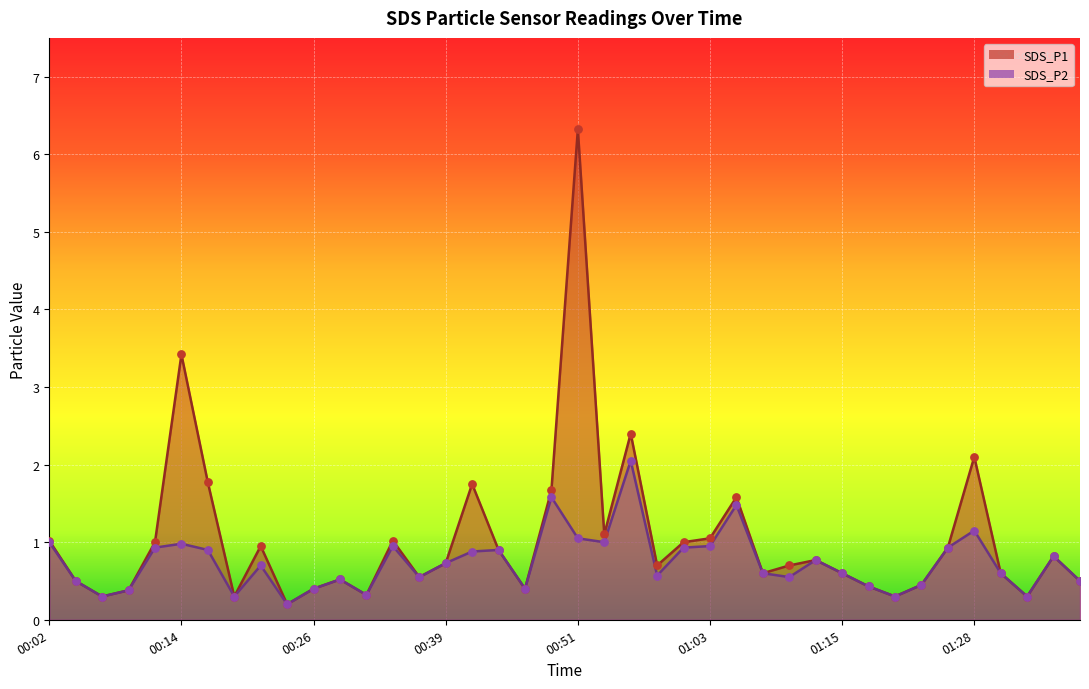

What are all the series names shown in the legend?

SDS_P1, SDS_P2